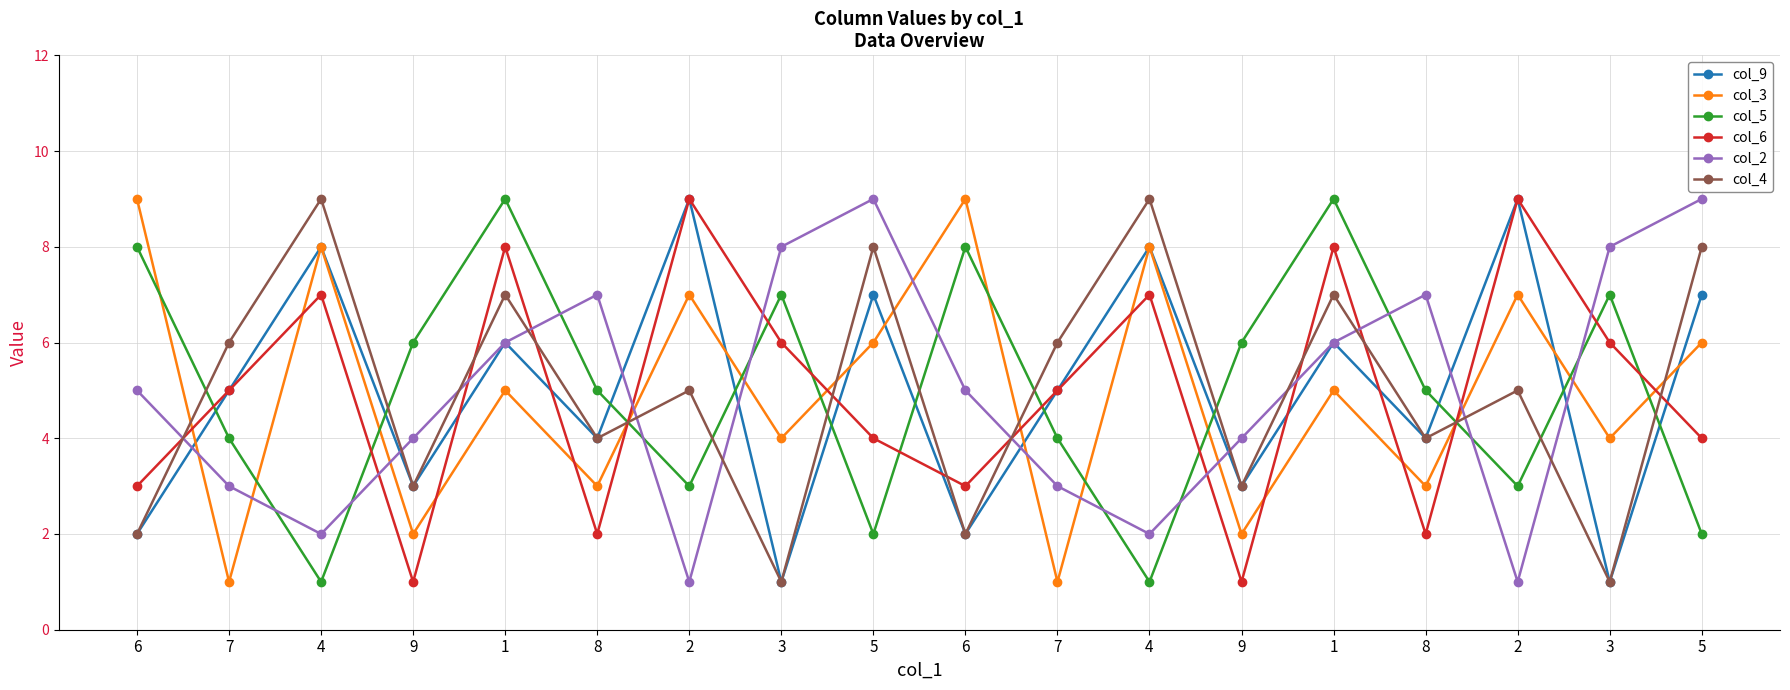

What is the value of the col_4 point at the 5th from the left?

7